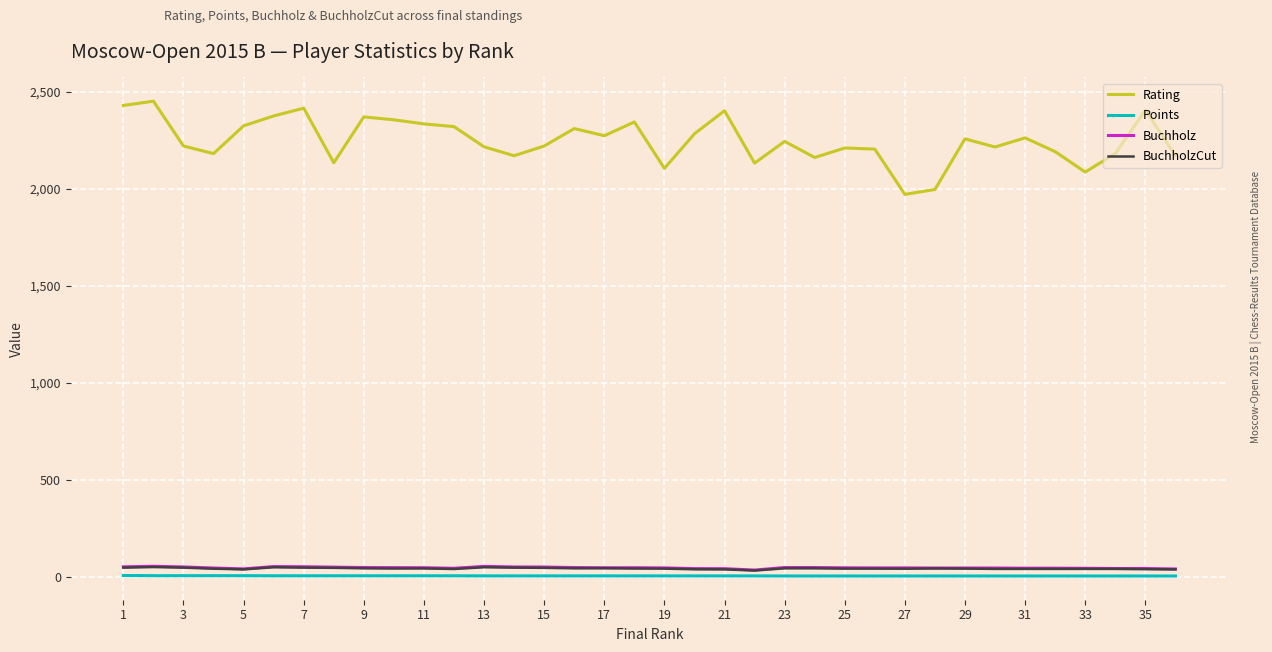

Does the chart display data point markers on the line(s)?

No